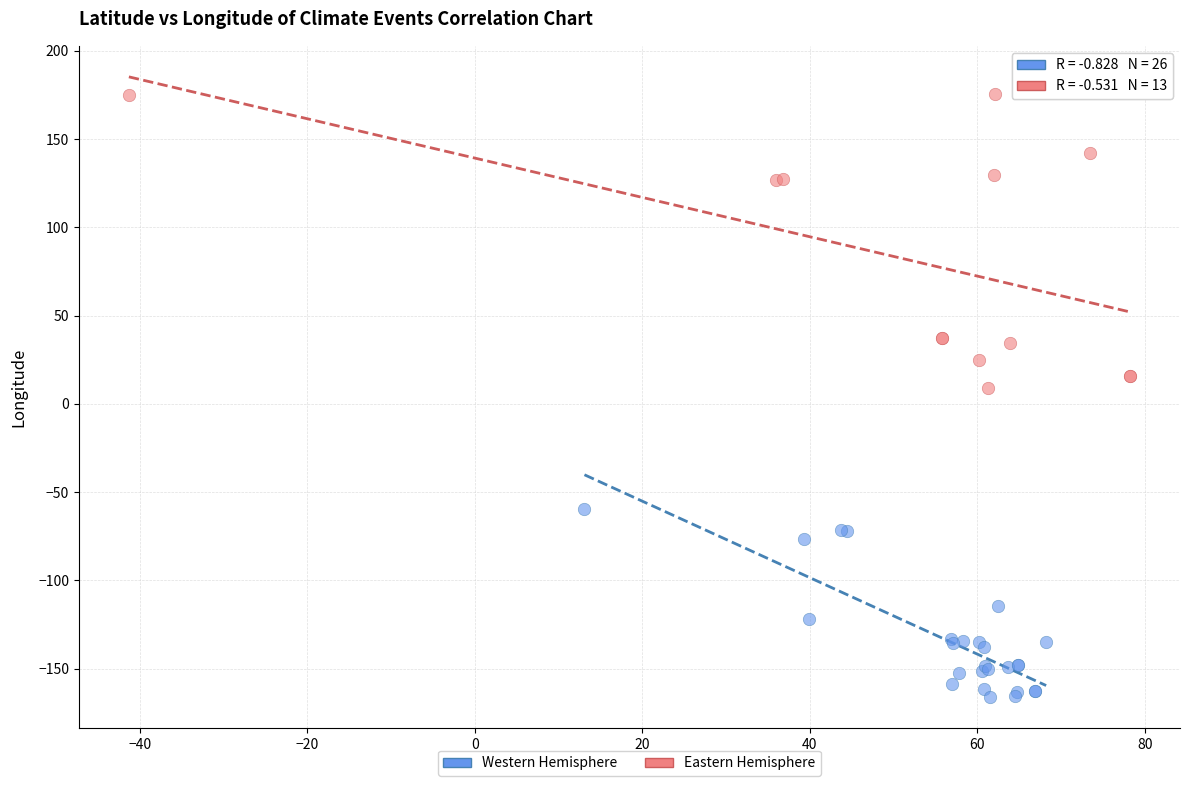

Which series has the largest Y range (max minus min)?

Eastern Hemisphere